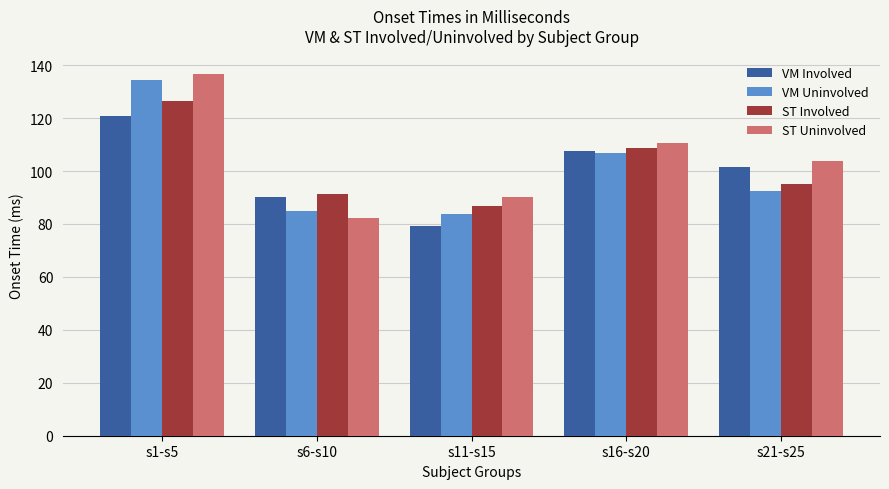

What is the lowest value of the VM Uninvolved series?

83.6